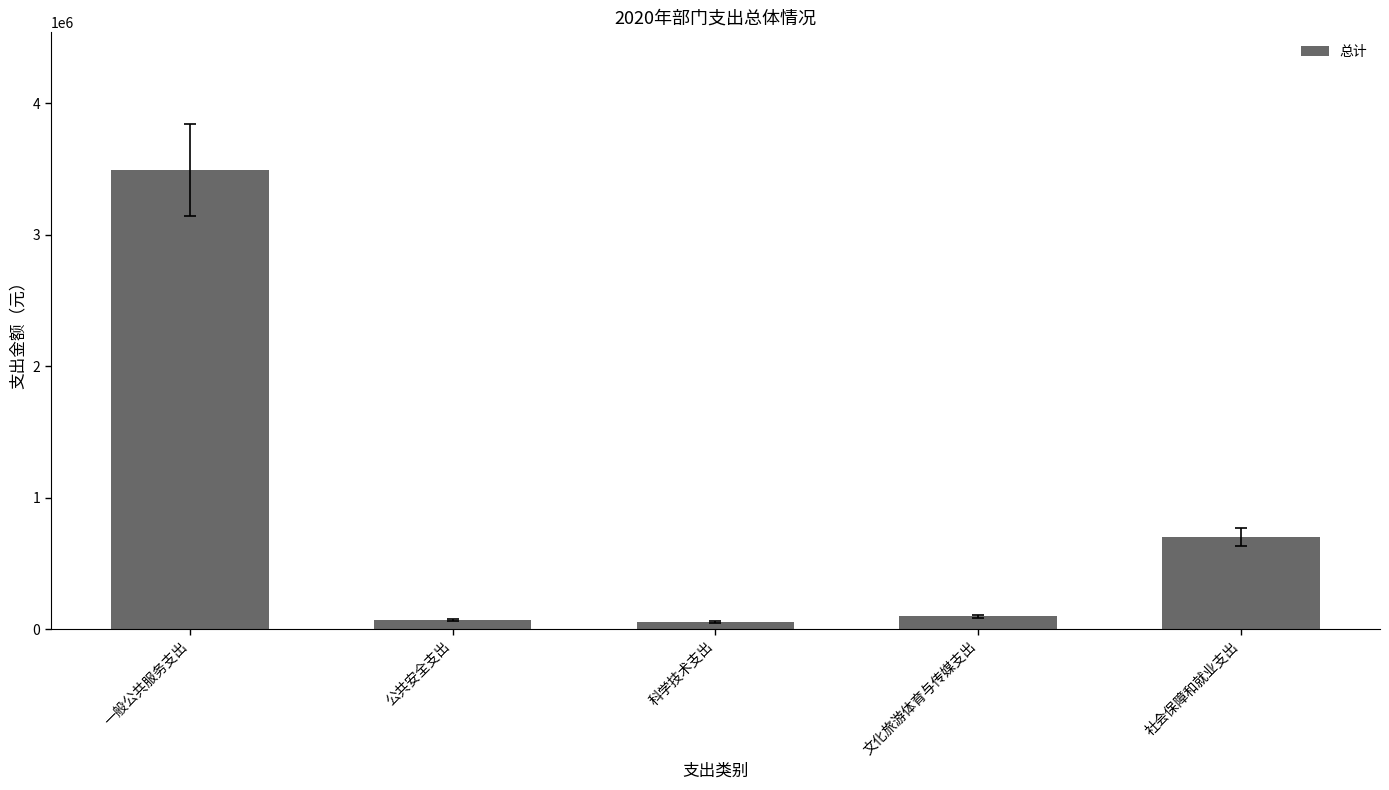

What is the change in value from 公共安全支出 to 科学技术支出?

-16872